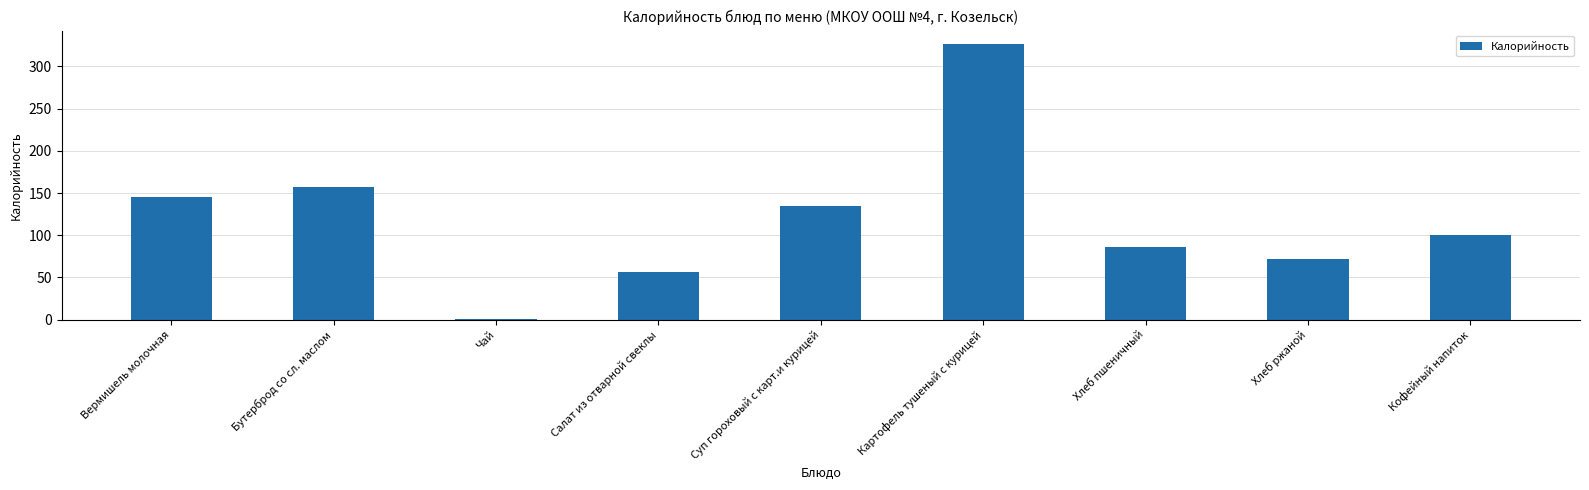

Count the number of values greater than 100.

5